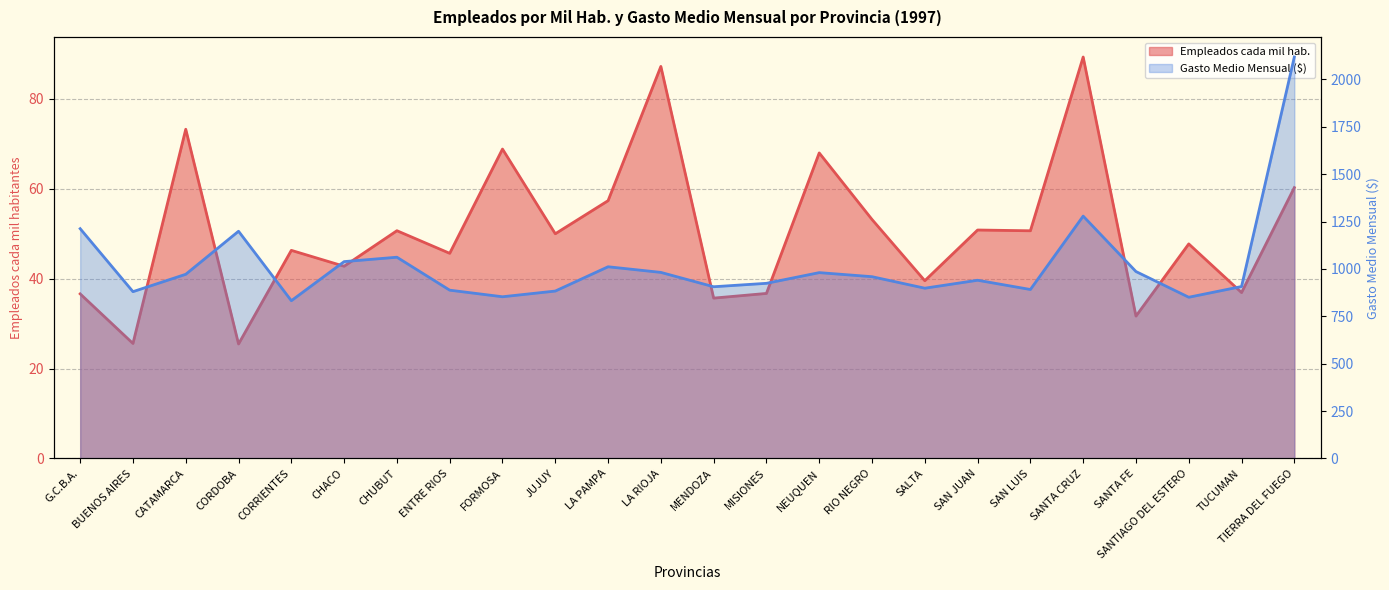

What position from the right is NEUQUEN?

10